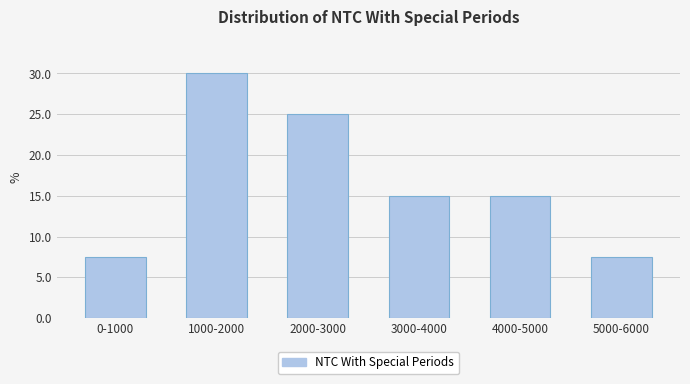

Reading left to right, what are all the values shown in this chart?

7.5	30.0	25.0	15.0	15.0	7.5